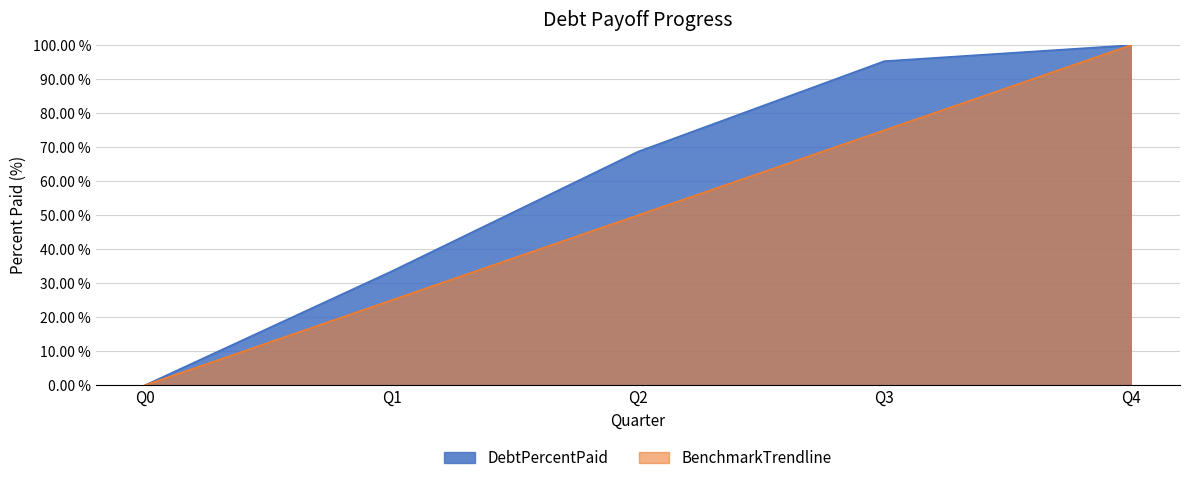

What is the difference between the maximum and minimum values in the BenchmarkTrendline series?

100.0